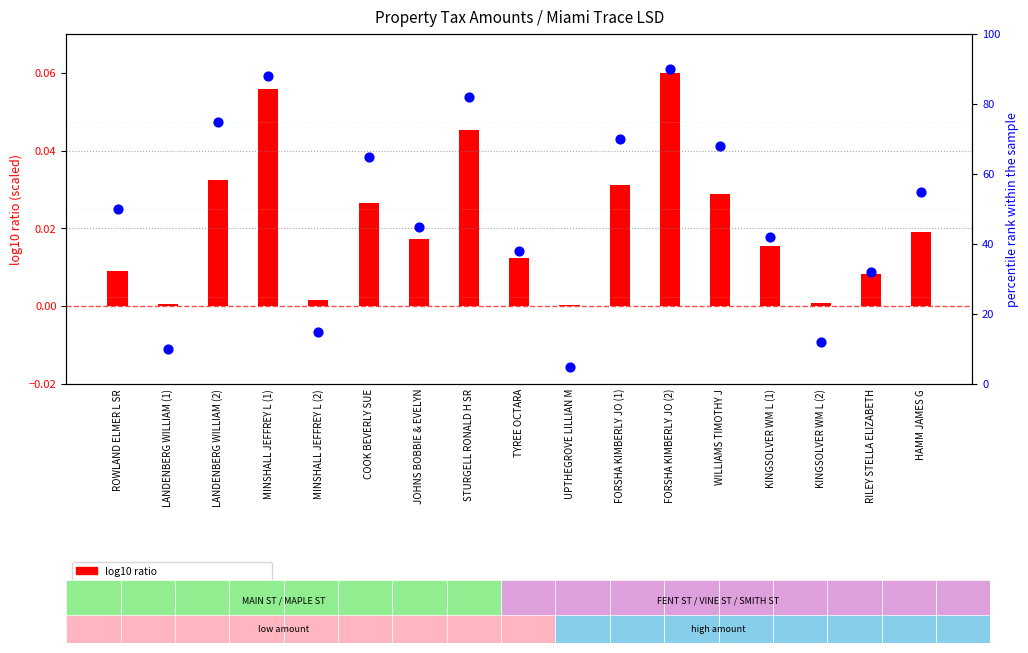

Which series contains the lowest Y value?

log10 ratio